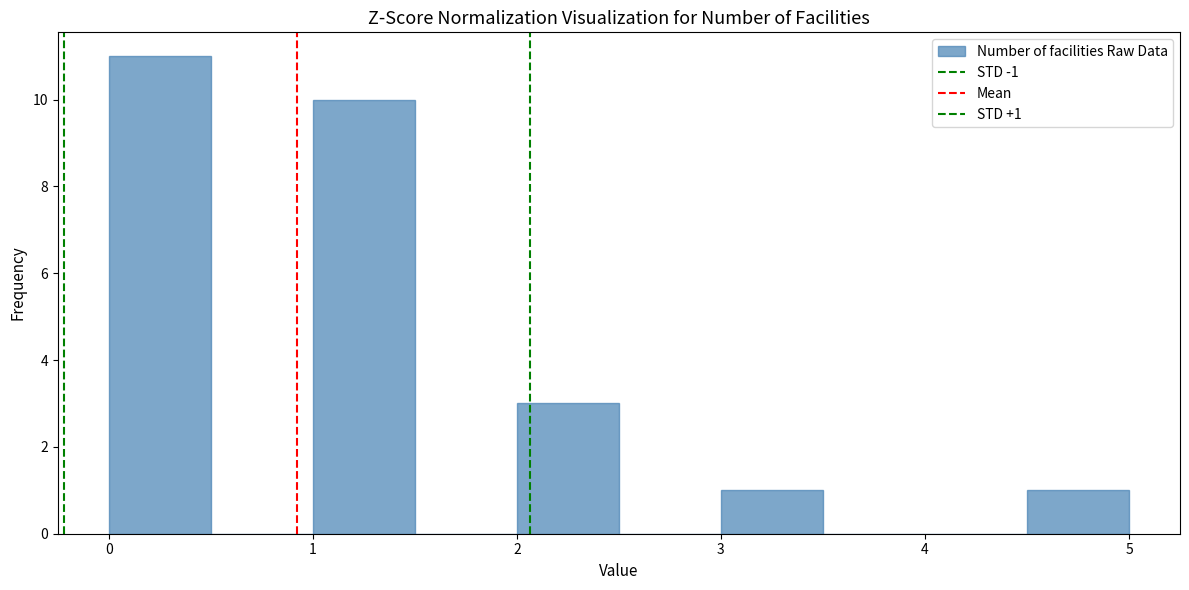

Which range on the x-axis has the tallest bar?

0.0 to 0.5